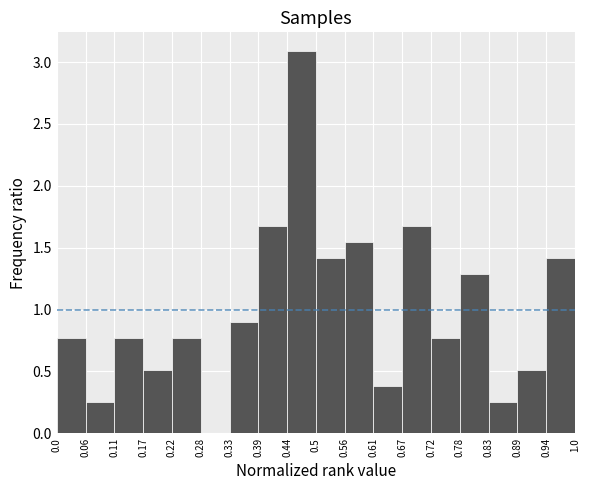

Which range on the x-axis has the tallest bar?

0.44 to 0.5